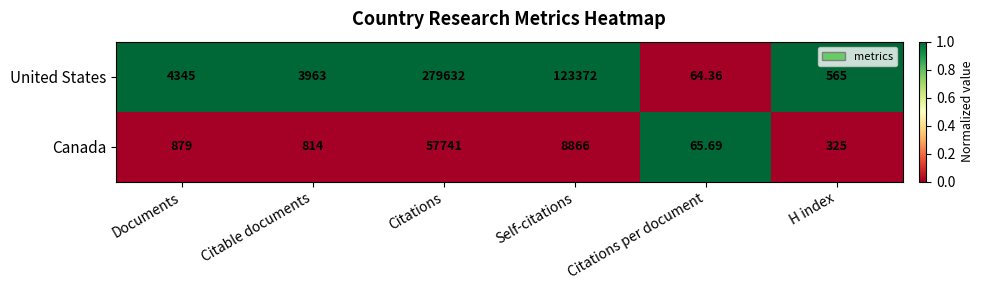

Which series changed the most between Citations per document and H index?

United States